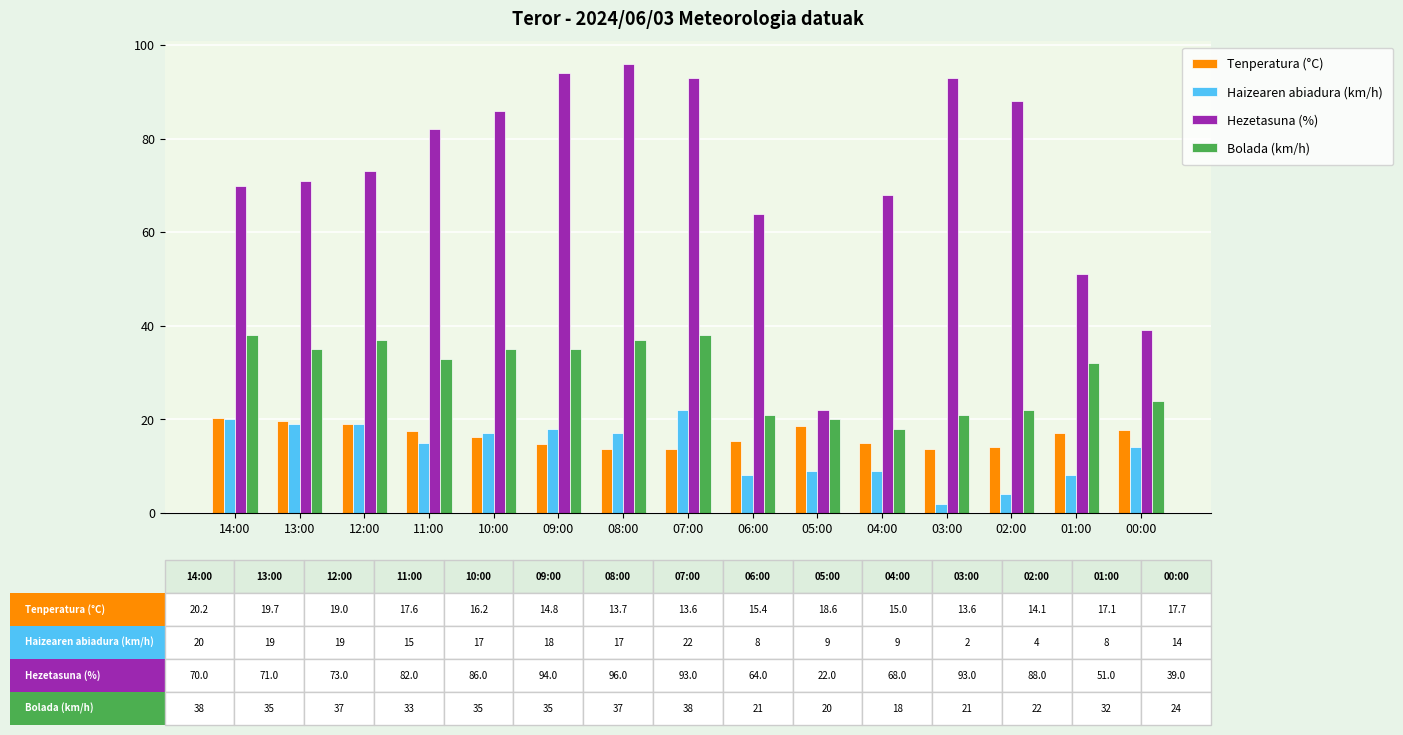

Which series has the largest range (max minus min)?

Hezetasuna (%)